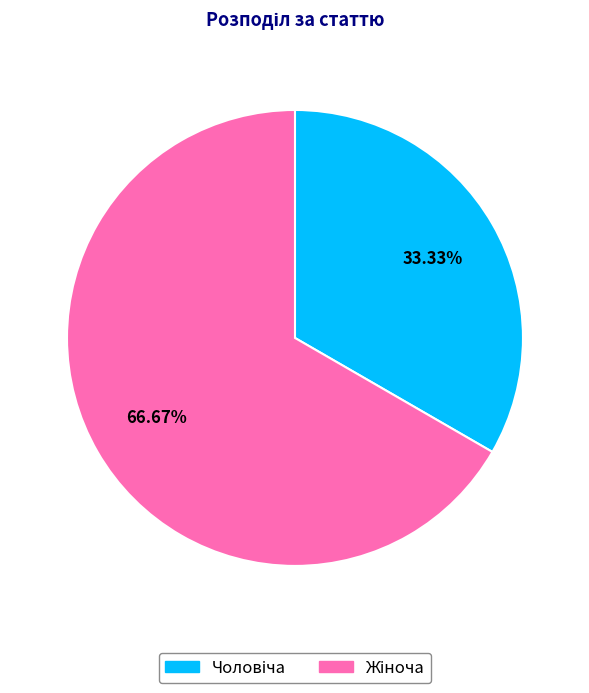

Count the number of slices in the pie.

2